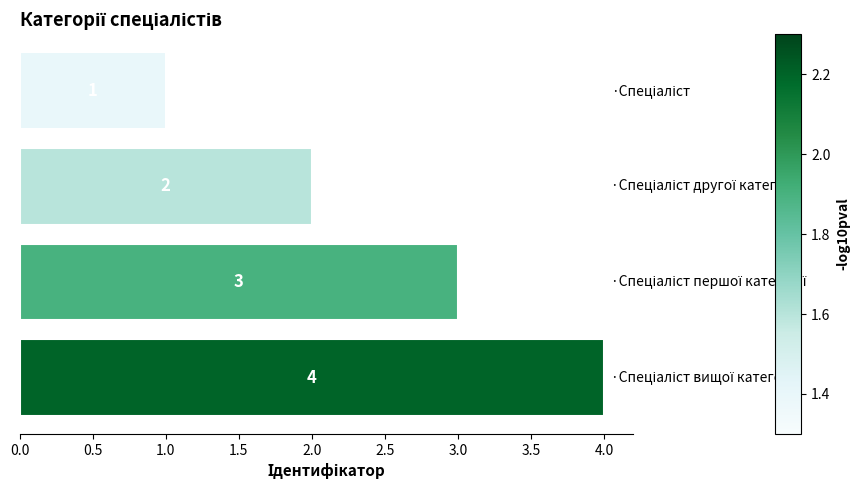

What is the sum of all values?

10